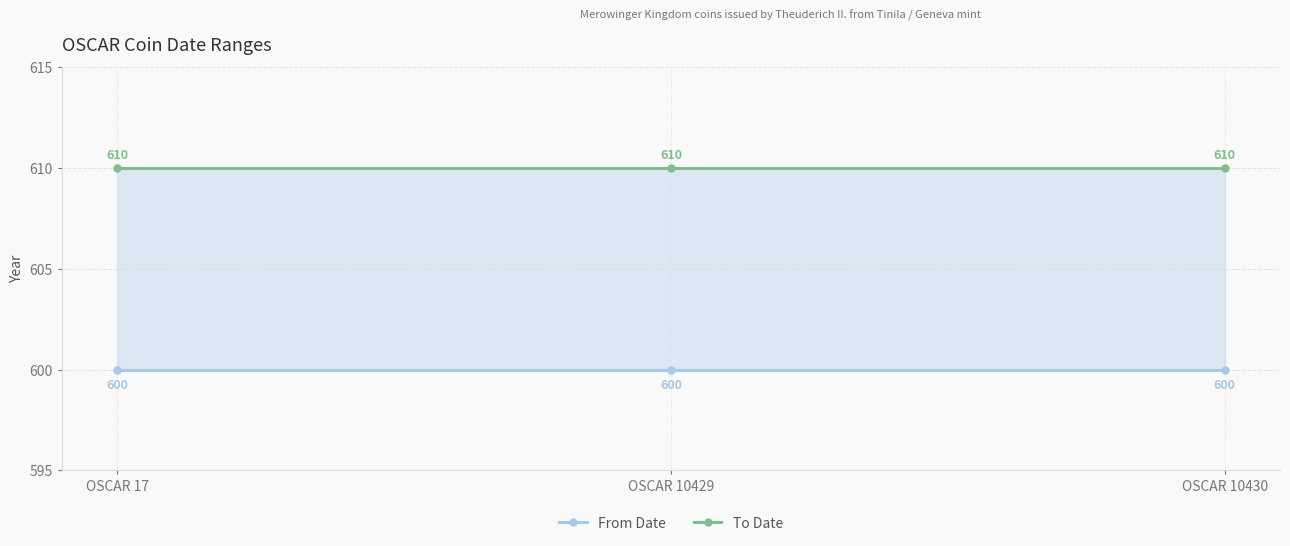

What is the sum of the From Date values at OSCAR 17 and OSCAR 10429?

1200